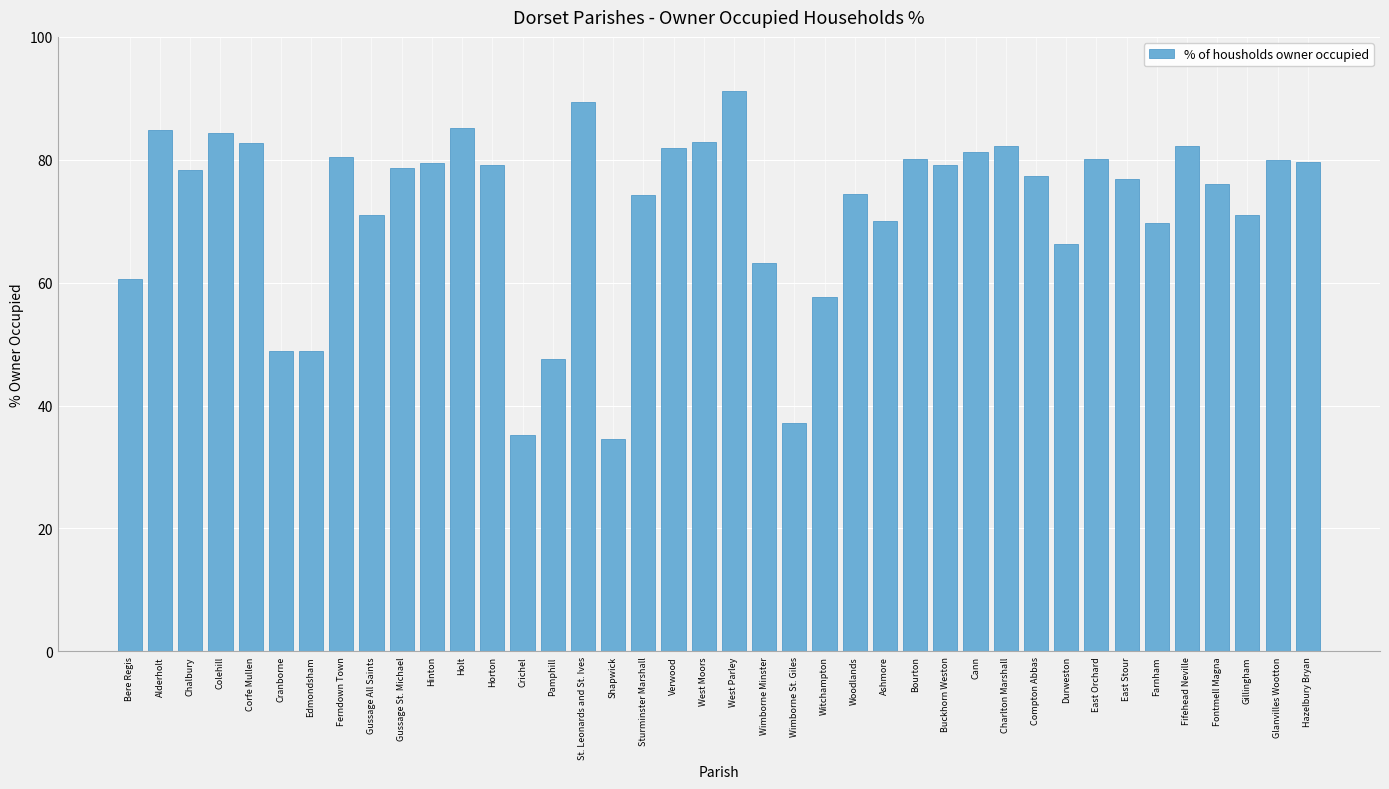

What is the maximum value shown in the chart?

91.2